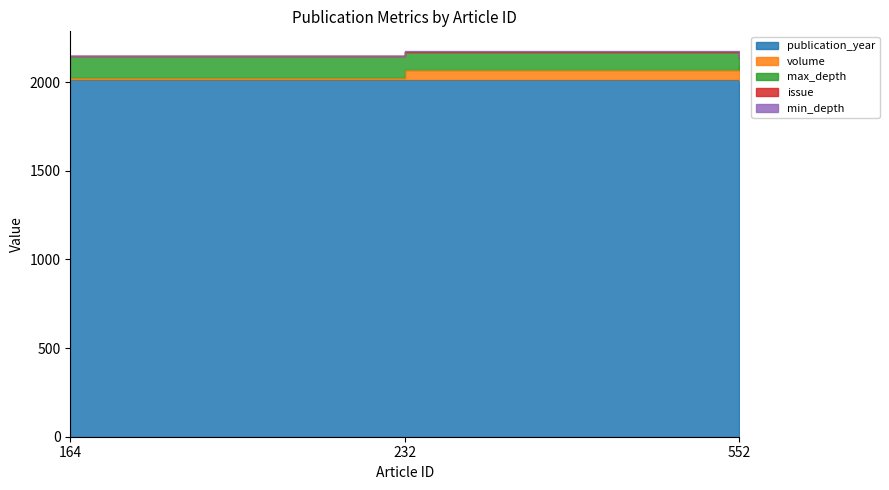

Which category has the highest value in the publication_year series?

164